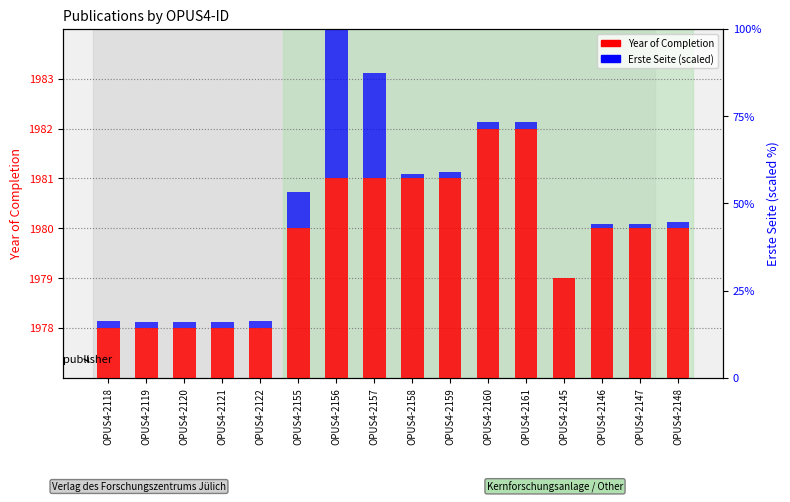

The Erste Seite series shows 0.1 at OPUS4-2148. True or false?

True